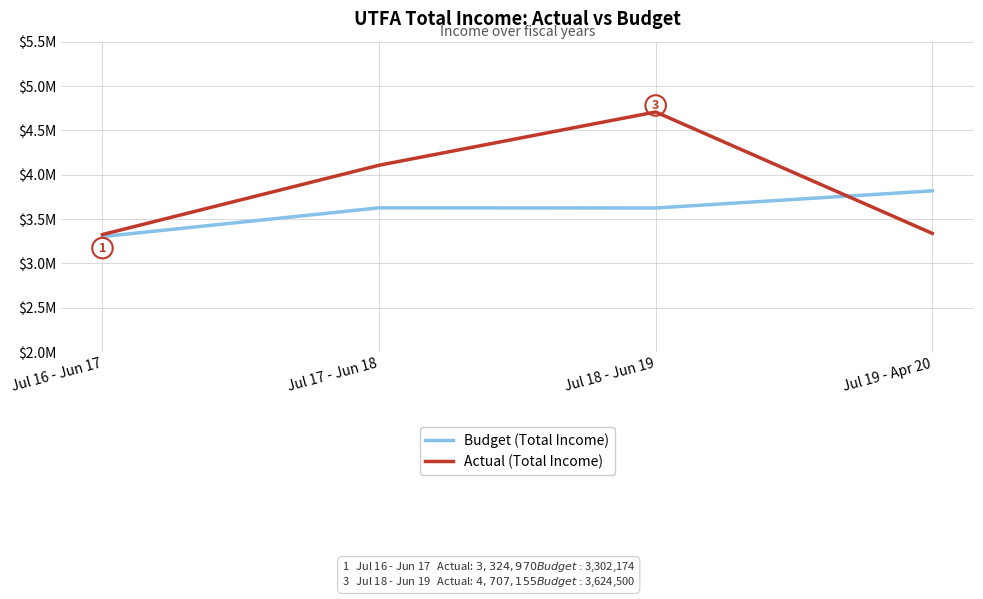

Does the chart display data point markers on the line(s)?

No